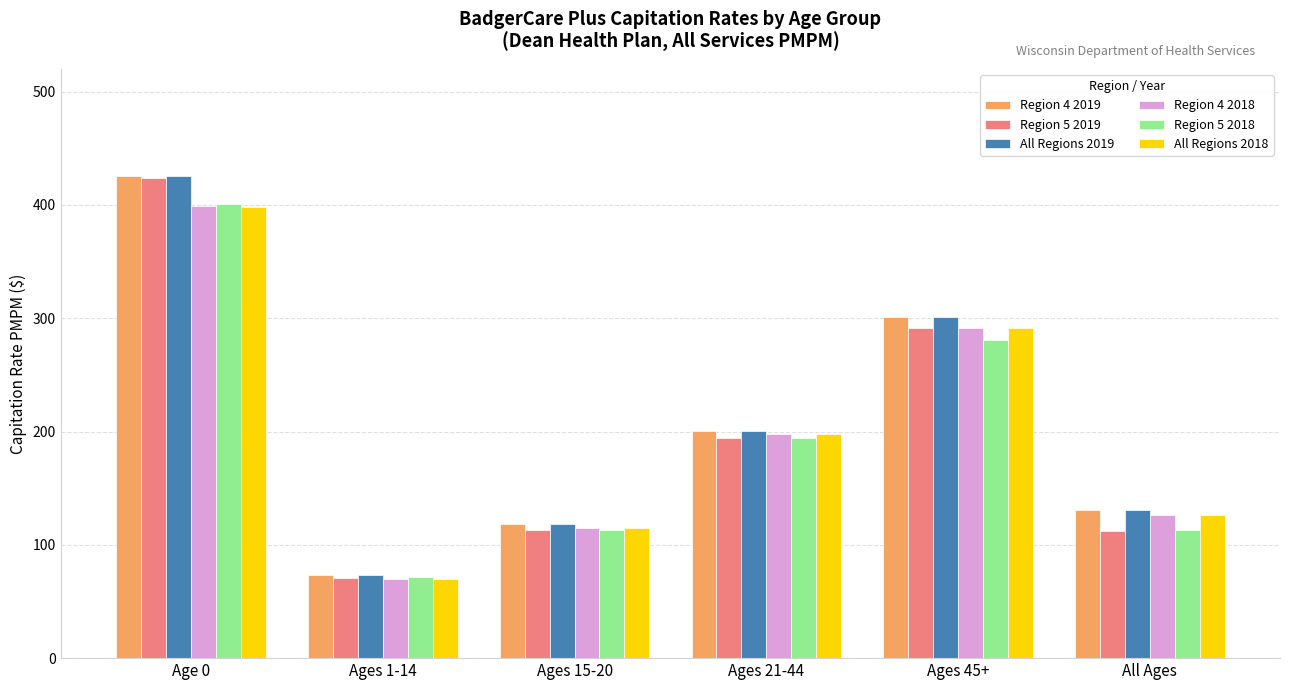

How many distinct data groups are displayed?

6